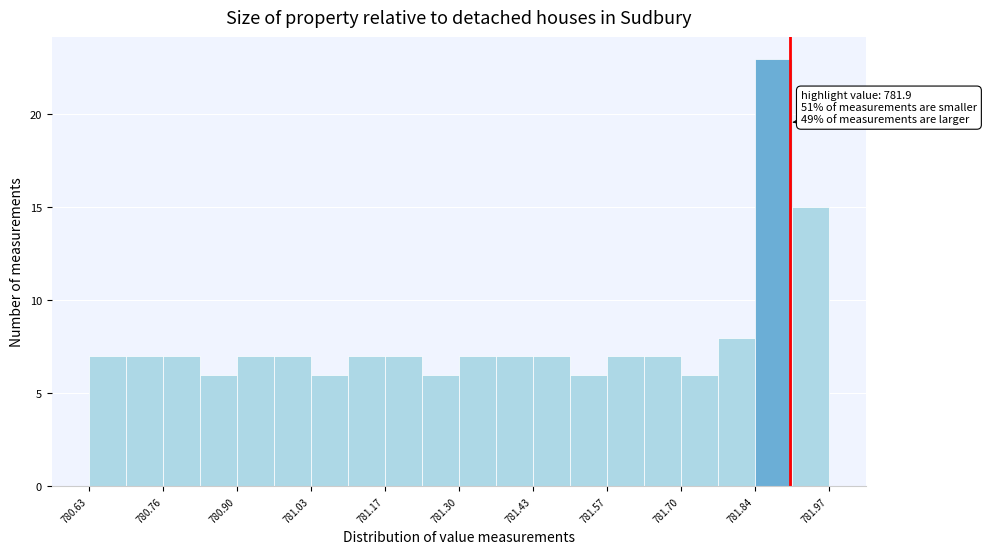

Around what value on the x-axis is the tallest bar? Give the approximate position of its centre, as read against the axis.

781.86